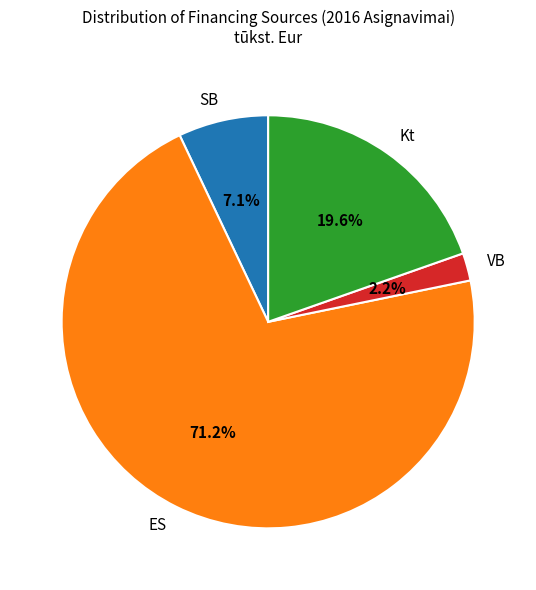

Approximately how many times larger is the value at Kt compared to ES?

0.3